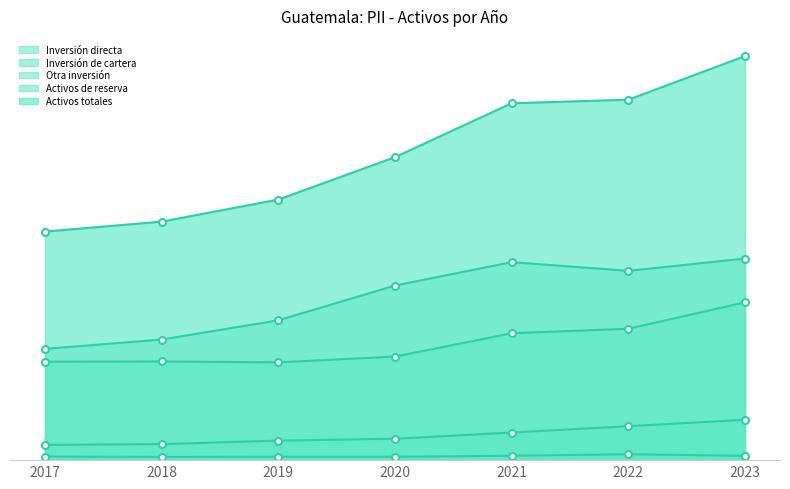

Which series has the largest total across all categories?

Activos totales